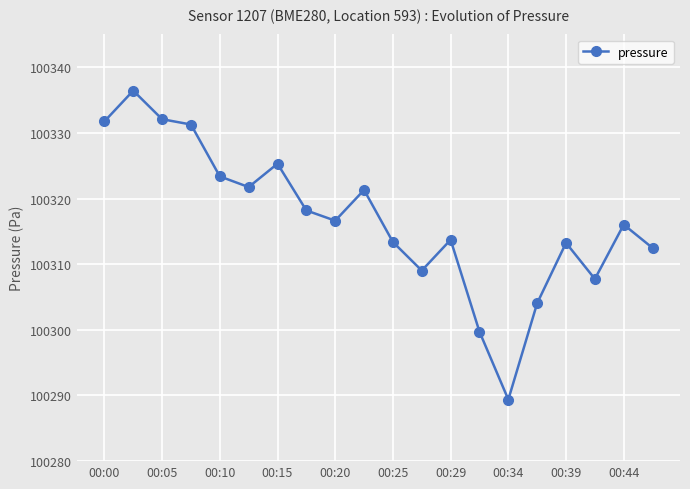

Does the chart display data point markers on the line(s)?

Yes